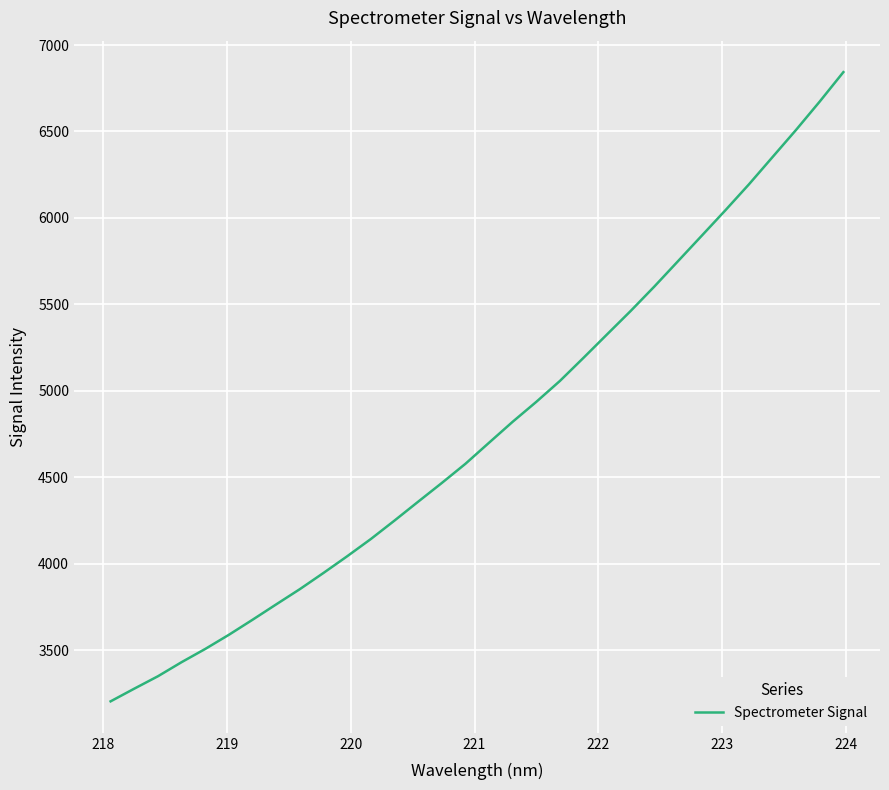

What is the difference between the maximum and minimum values?

3638.5